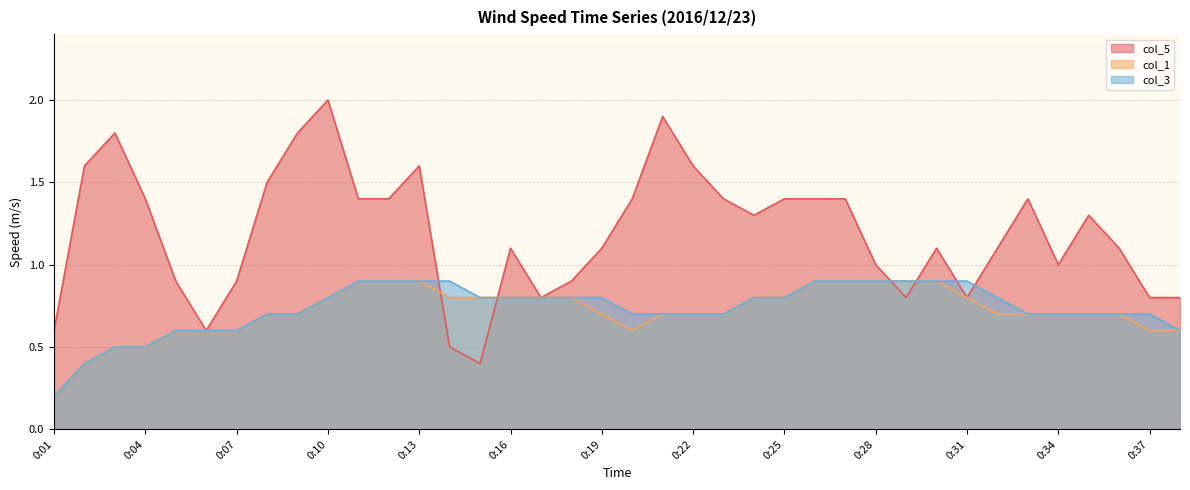

What is the value of the col_1 point at the 21st from the left?

0.7